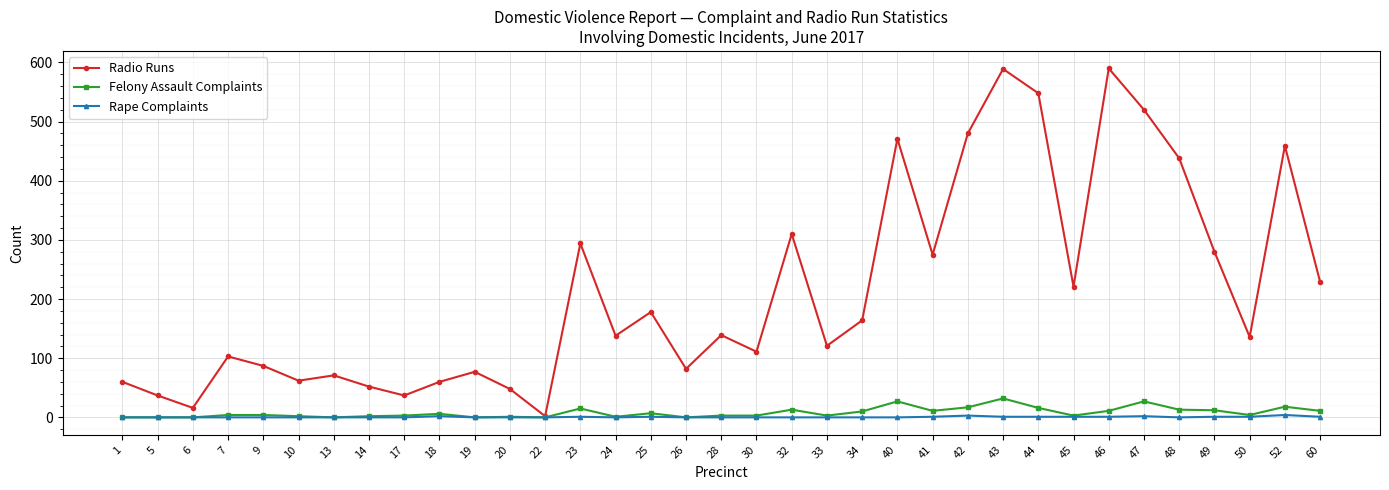

What is the maximum value for Rape Complaints?

4